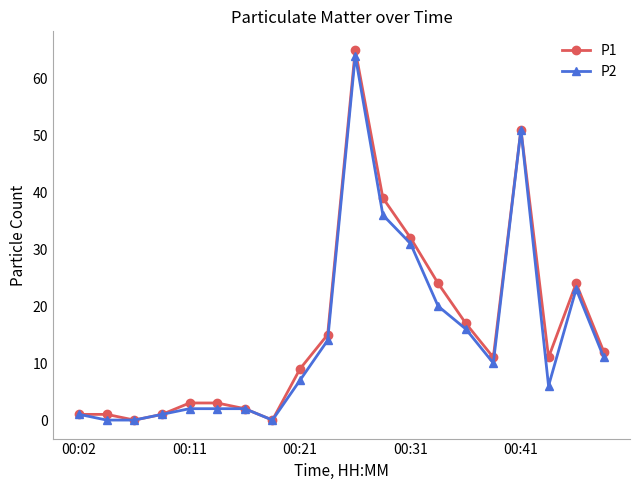

Which series has the widest spread of values?

P1